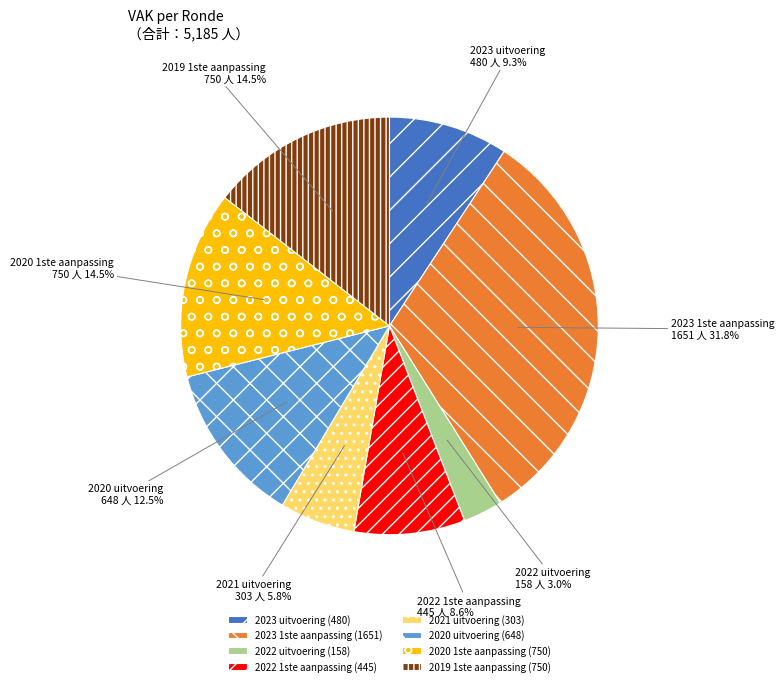

What portion of the pie excludes 2023 1ste aanpassing?

68.2%